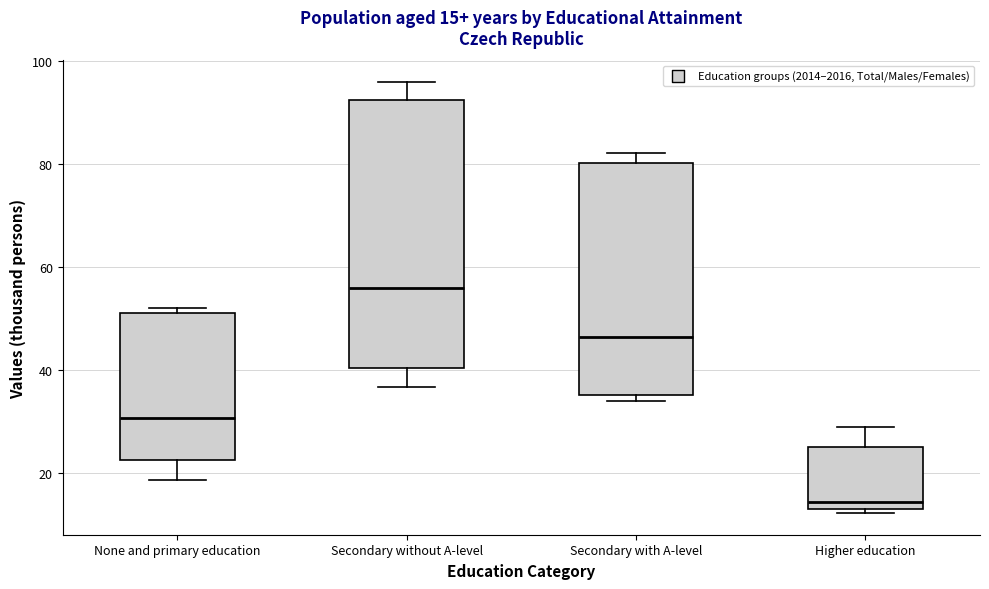

Which box is the tallest, from its lower edge to its upper edge?

Secondary without A-level